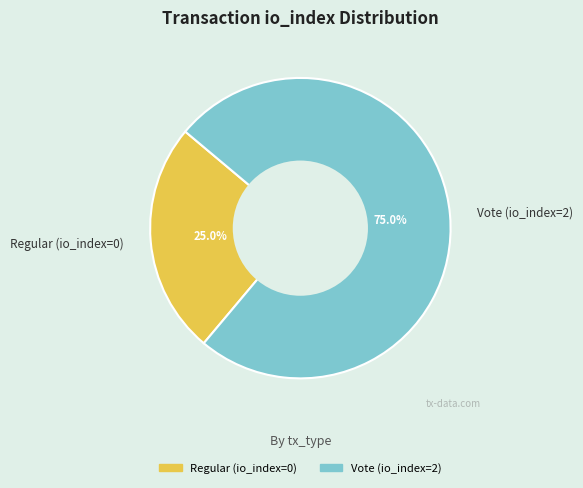

Count the number of slices in the pie.

2